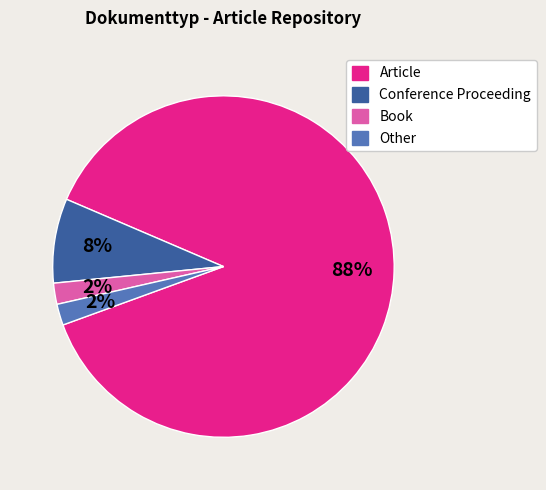

Do Conference Proceeding and Book together represent more than half of the pie?

No